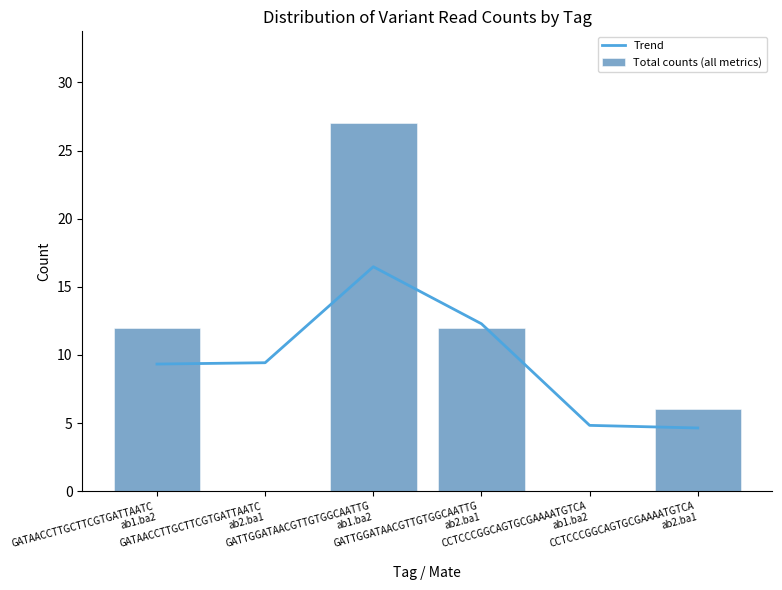

Rank the series by their average value, from highest to lowest.

Trend, Total counts (all metrics)